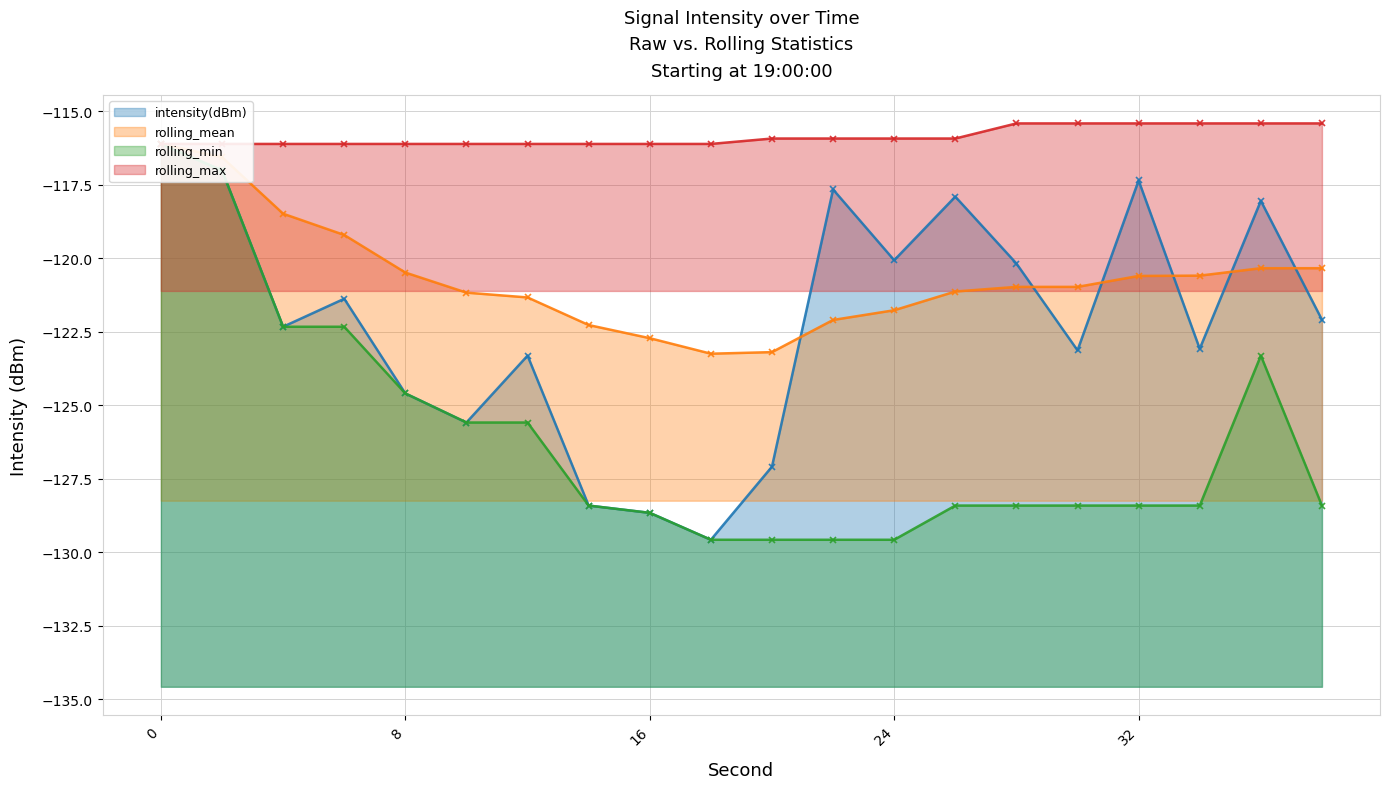

Which series has the largest total across all categories?

rolling_max